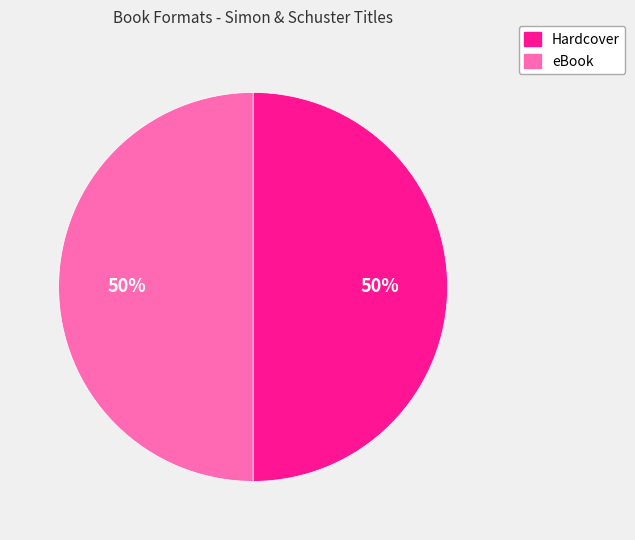

Count the number of slices in the pie.

2